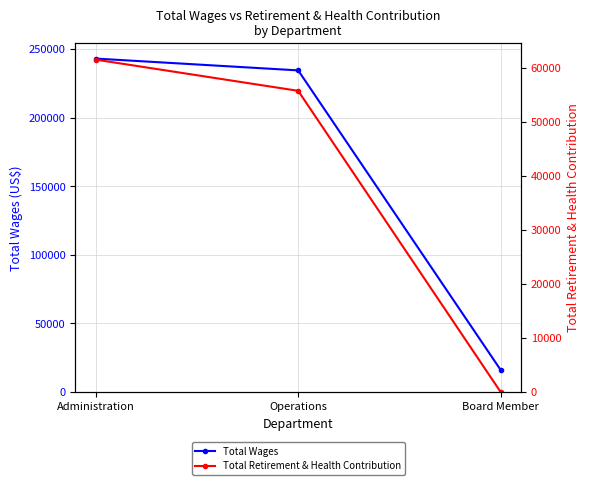

What is the highest value of the Total Retirement & Health Contribution series?

61478